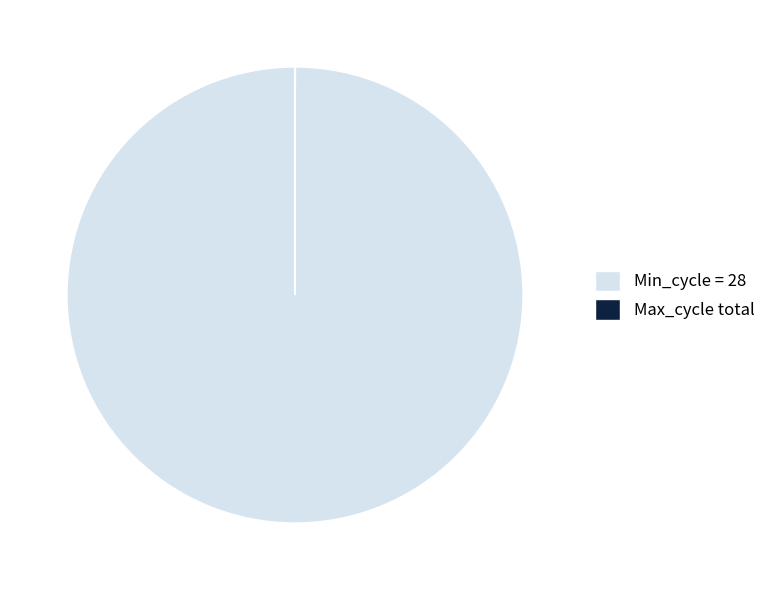

What is the largest slice in the pie chart?

Min_cycle = 28